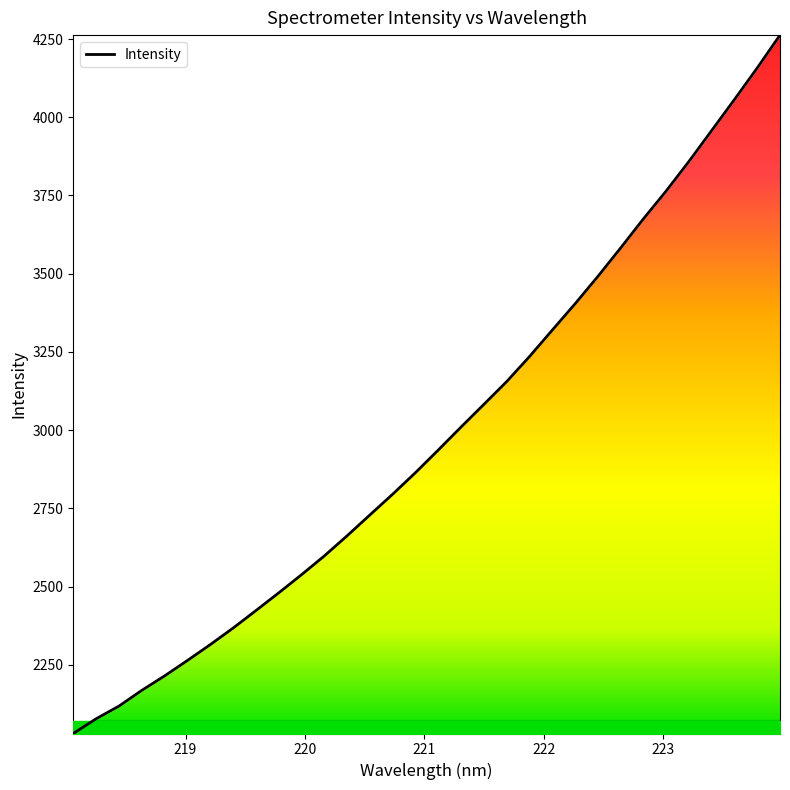

How many series are shown in this chart?

1